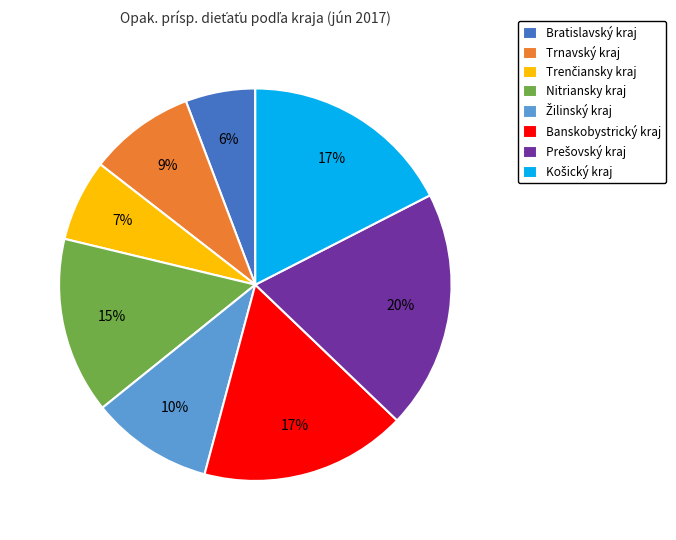

Does Bratislavský kraj account for over 50% of the chart?

No